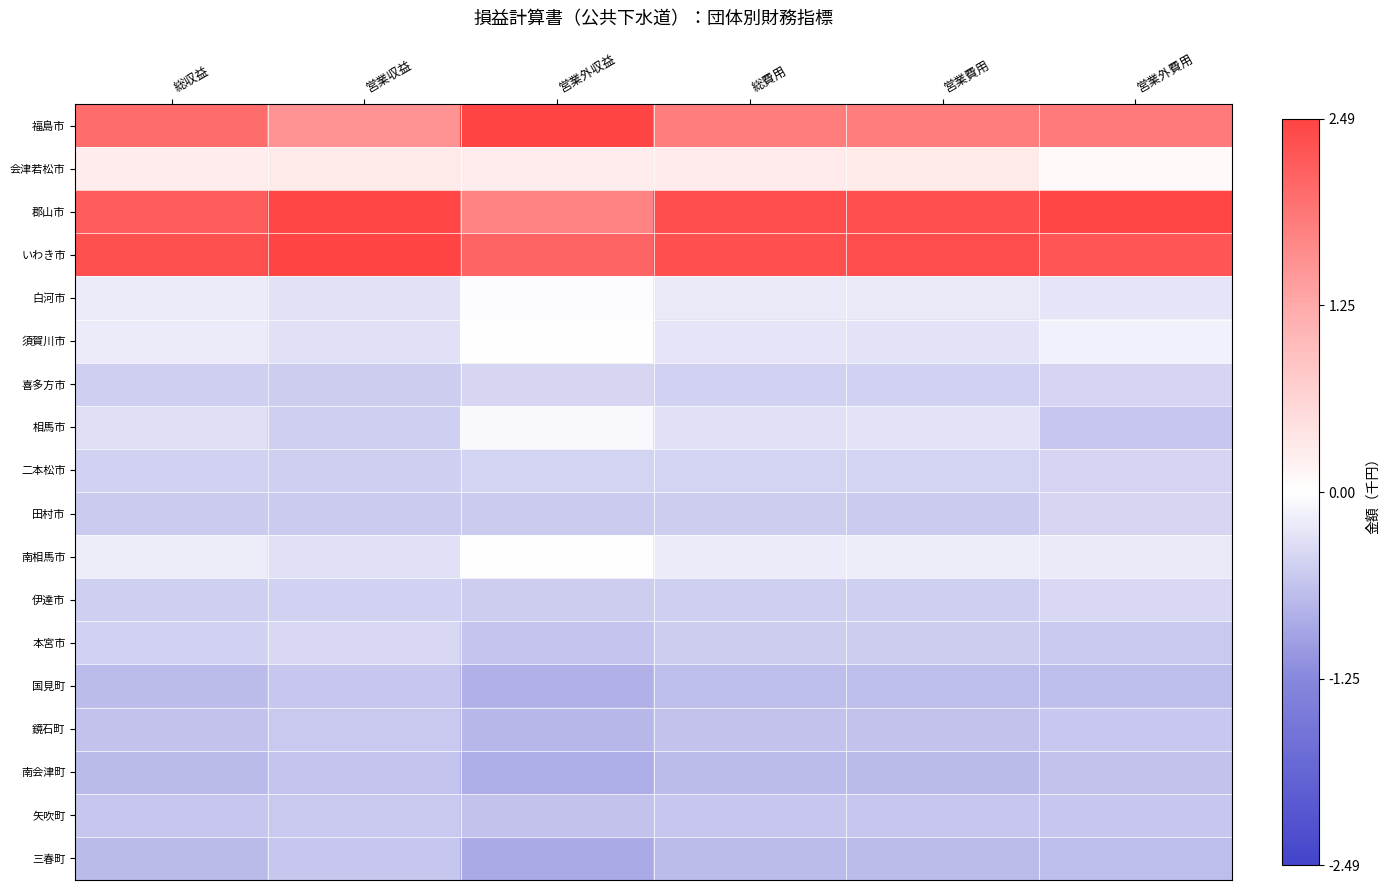

How many data points does each series have?

6